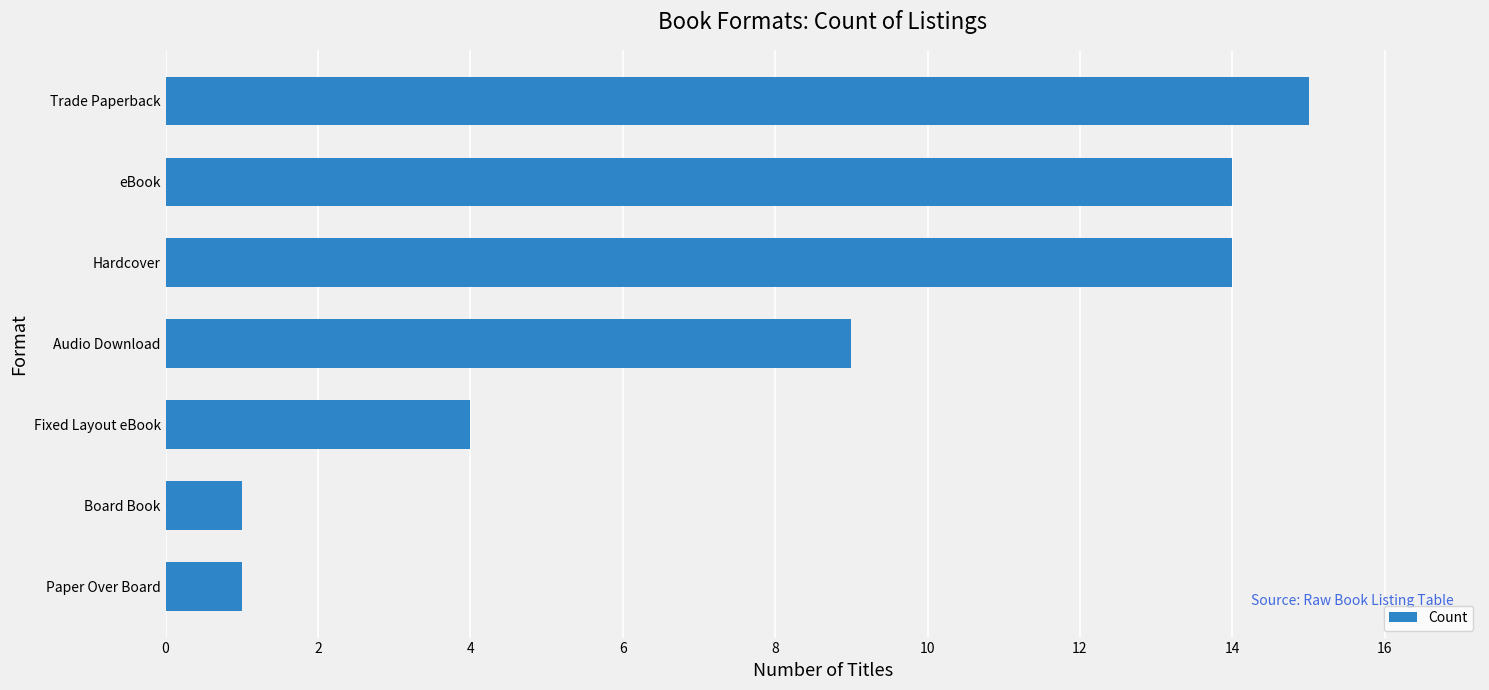

What is the difference between the maximum and minimum values?

14